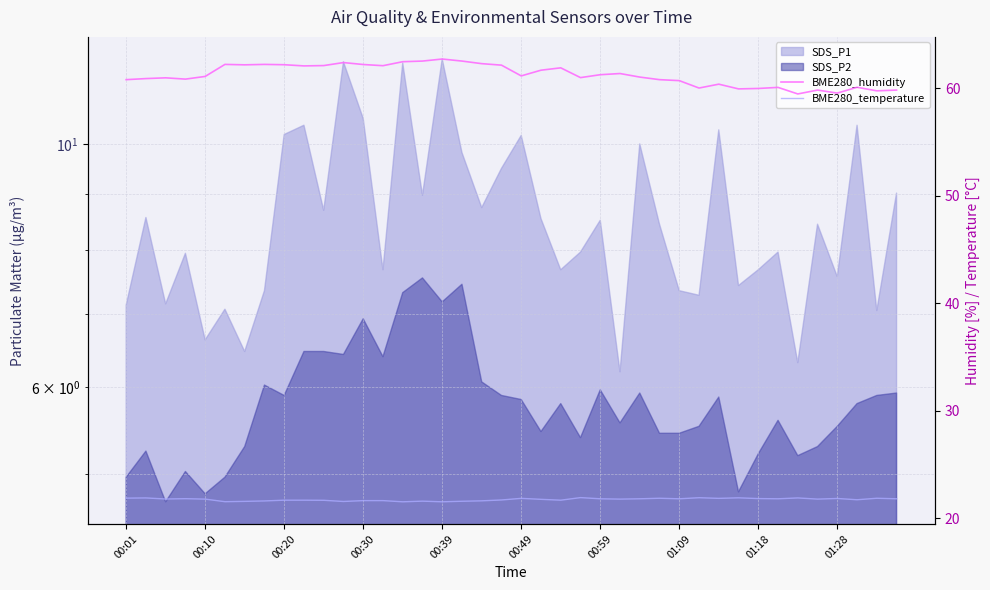

The BME280_temperature series shows 21.9 at 00:10. True or false?

True